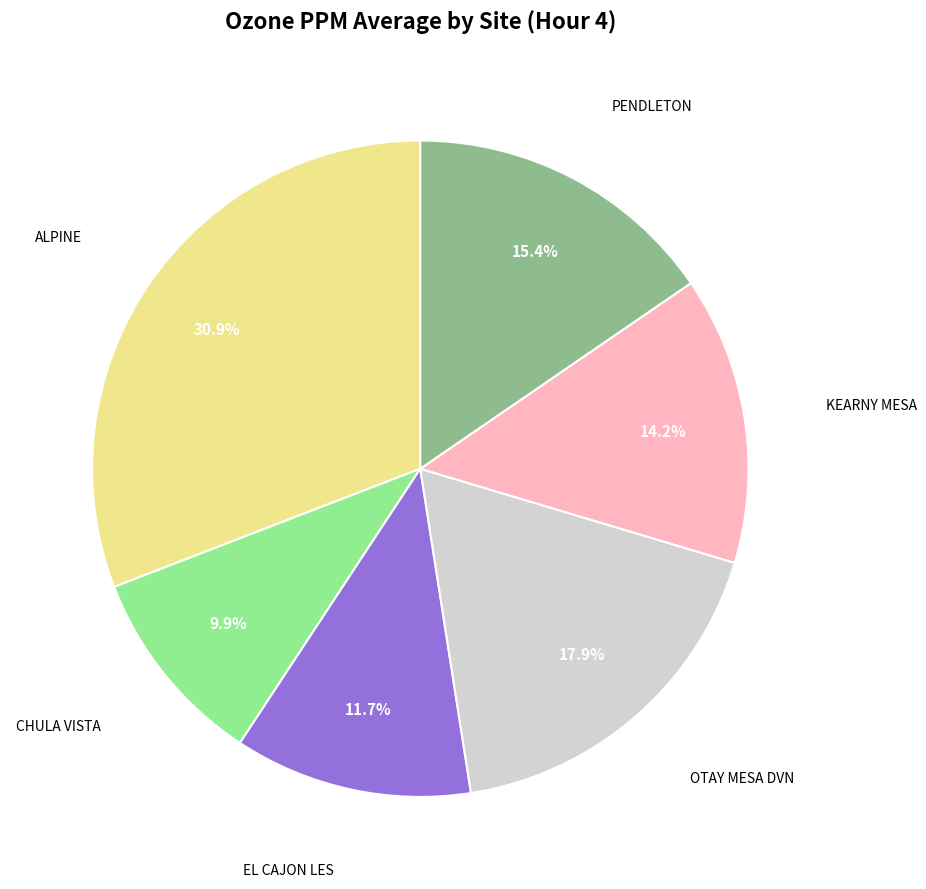

To the nearest percent, what is the average slice percentage?

17%